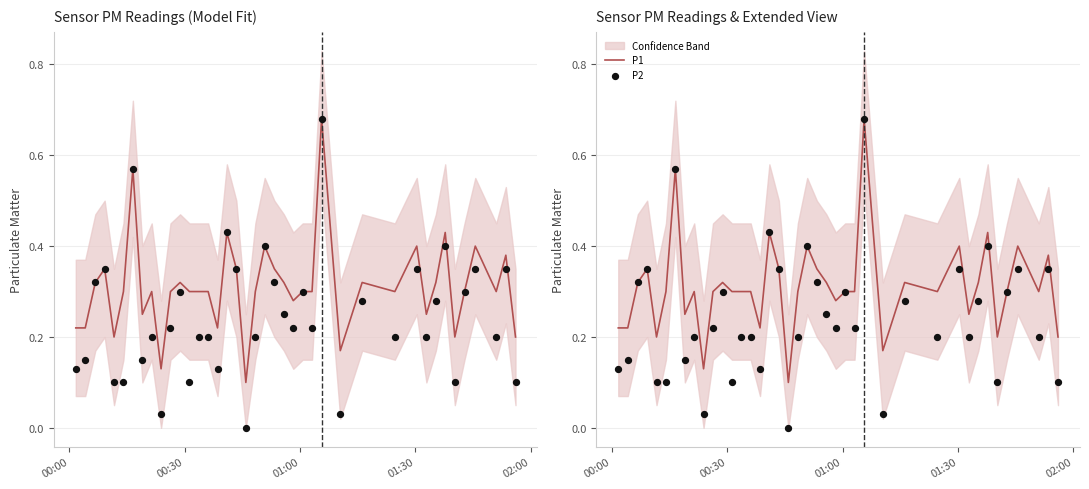

Is the value of P2 at 34 greater than the value of P1 at 5?

No